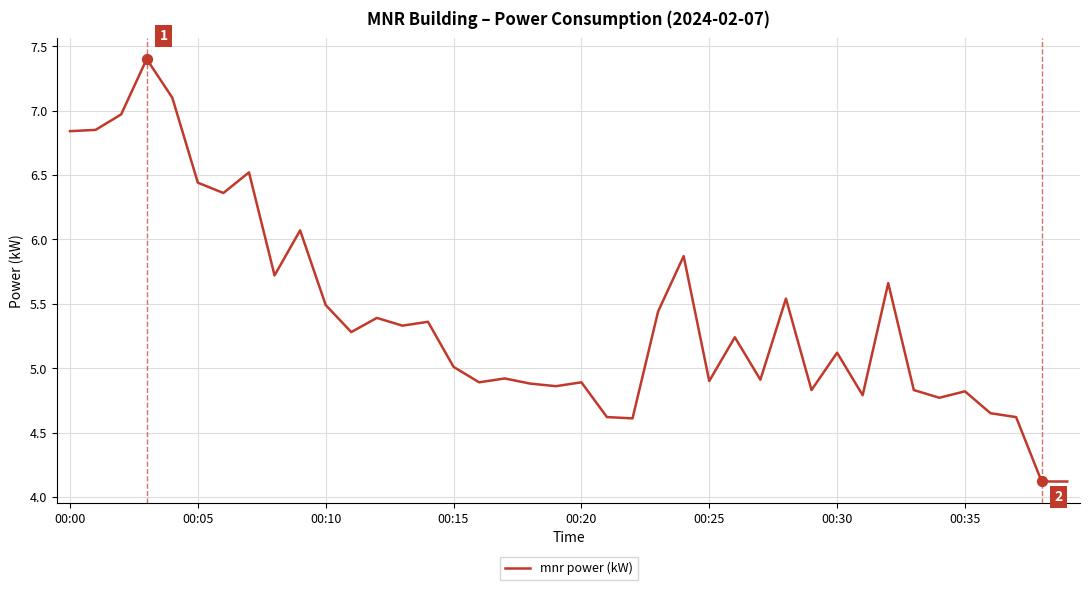

What is the maximum value shown in the chart?

7.4